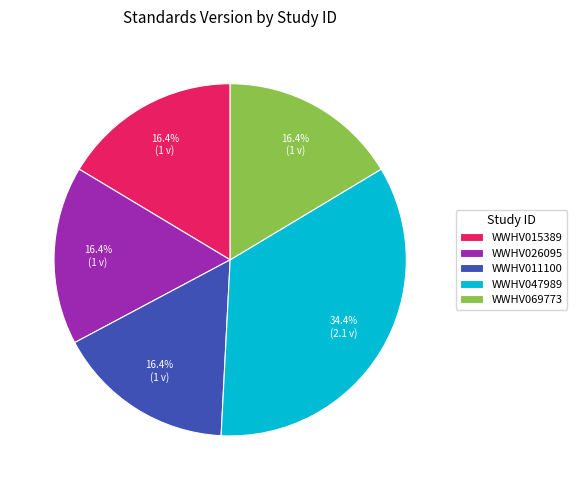

To the nearest percent, what is the combined percentage of WWHV015389 and WWHV047989?

51%